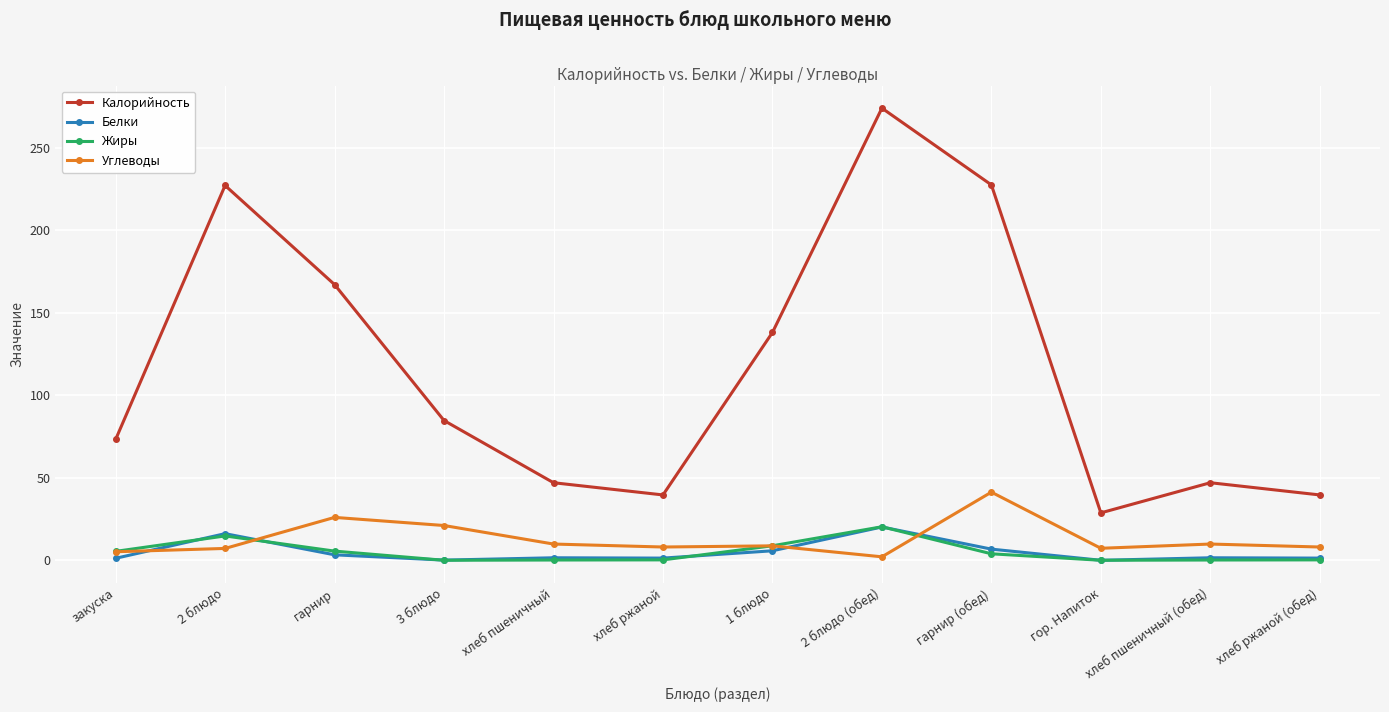

What position from the right is гарнир (обед)?

4